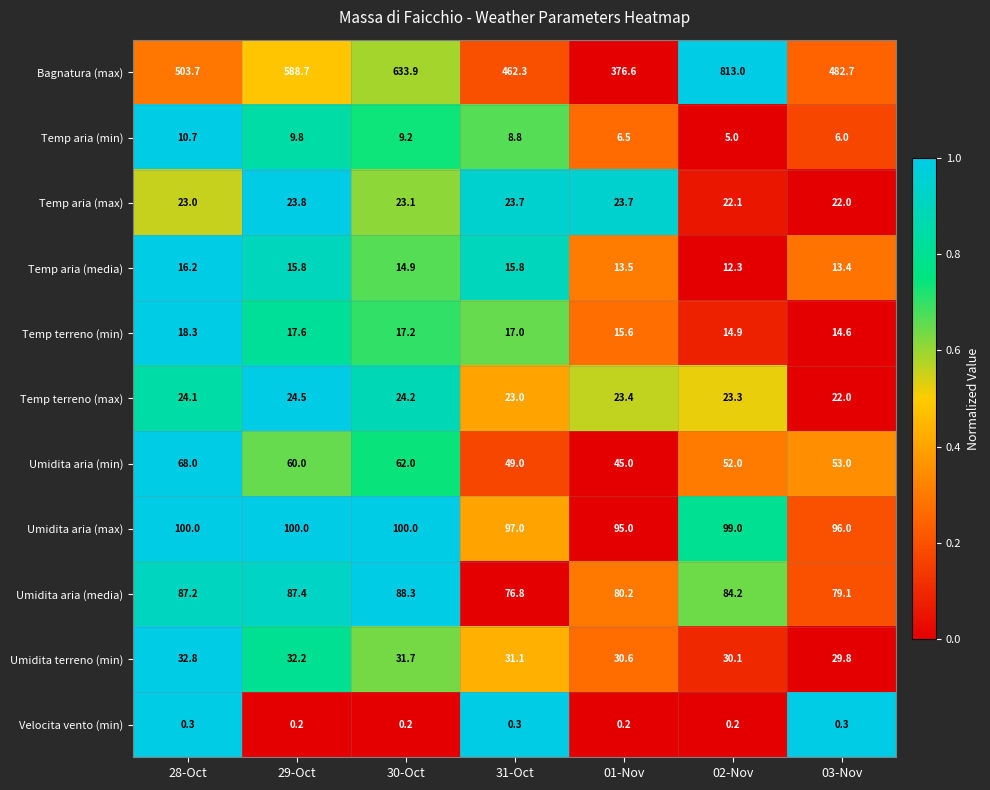

The value of Temp terreno (min) at 03-Nov is 22.1. True or false?

False